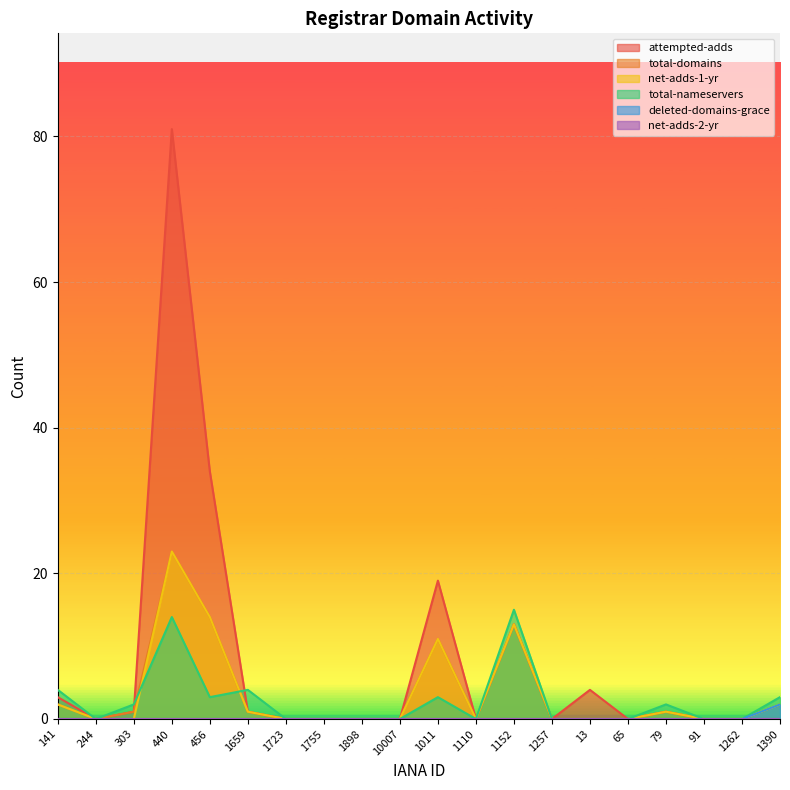

True or false: total-domains and deleted-domains-grace cross at least once.

False